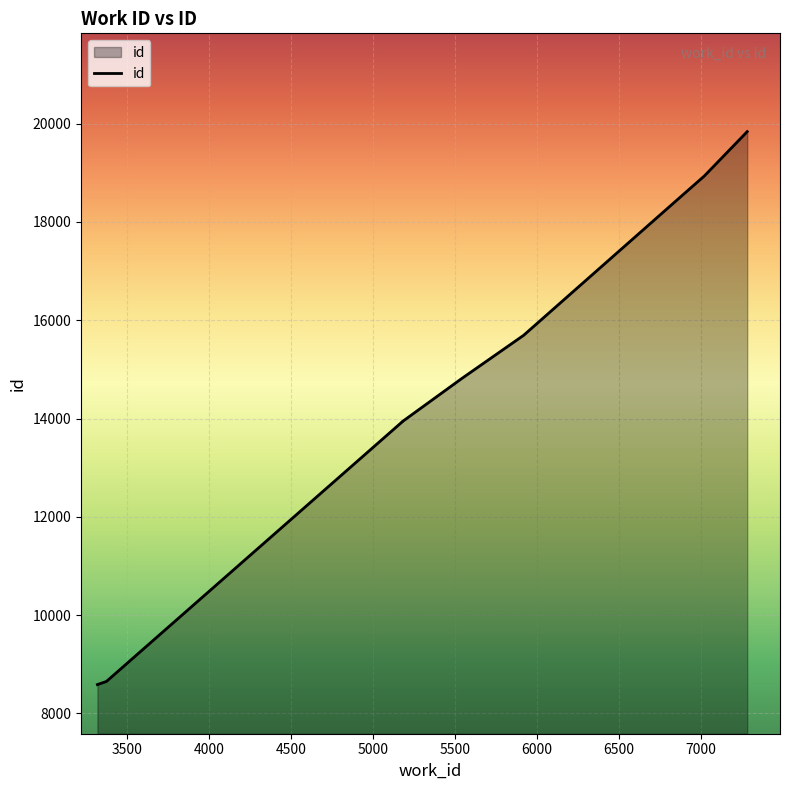

List the labels in order of value, largest first.

7283, 7021, 6863, 5919, 5543, 5178, 5178, 3374, 3319